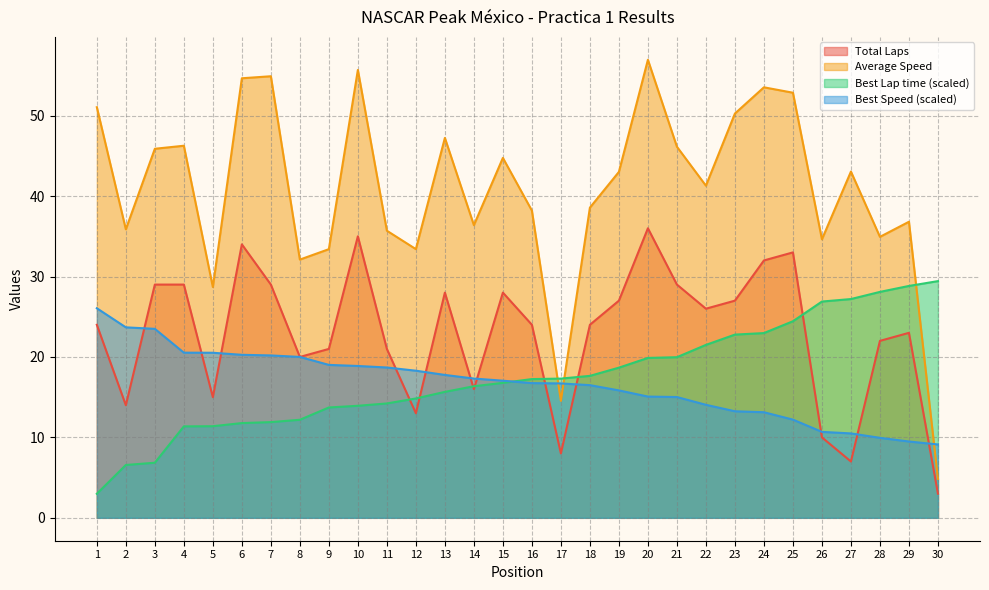

Reading left to right, extract all data points from this chart.

Total Laps: 1=24.0	2=14.0	3=29.0	4=29.0	5=15.0	6=34.0	7=29.0	8=20.0	9=21.0	10=35.0	11=21.0	12=13.0	13=28.0	14=16.0	15=28.0	16=24.0	17=8.0	18=24.0	19=27.0	20=36.0	21=29.0	22=26.0	23=27.0	24=32.0	25=33.0	26=10.0	27=7.0	28=22.0	29=23.0	30=3.0
Best Lap time: 1=3.0	2=6.6	3=6.9	4=11.4	5=11.4	6=11.8	7=11.9	8=12.2	9=13.7	10=13.9	11=14.2	12=14.8	13=15.7	14=16.4	15=16.8	16=17.3	17=17.3	18=17.7	19=18.7	20=19.9	21=20.0	22=21.5	23=22.8	24=23.0	25=24.4	26=26.9	27=27.2	28=28.1	29=28.8	30=29.4
Best Speed: 1=26.1	2=23.7	3=23.5	4=20.5	5=20.5	6=20.3	7=20.2	8=20.0	9=19.0	10=18.9	11=18.7	12=18.3	13=17.8	14=17.3	15=17.0	16=16.7	17=16.7	18=16.5	19=15.8	20=15.1	21=15.0	22=14.1	23=13.2	24=13.1	25=12.2	26=10.7	27=10.5	28=9.9	29=9.5	30=9.1
Average Speed: 1=51.1	2=35.9	3=45.9	4=46.3	5=28.7	6=54.7	7=54.9	8=32.1	9=33.4	10=55.7	11=35.7	12=33.4	13=47.2	14=36.4	15=44.8	16=38.2	17=14.5	18=38.6	19=43.0	20=56.9	21=46.1	22=41.3	23=50.3	24=53.5	25=52.9	26=34.6	27=43.0	28=34.9	29=36.8	30=4.8